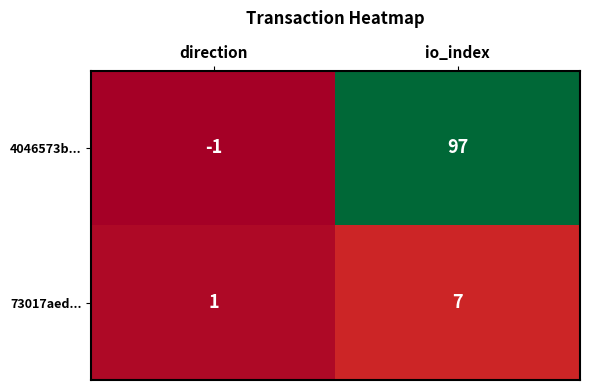

Which category has the lowest value across all series?

direction